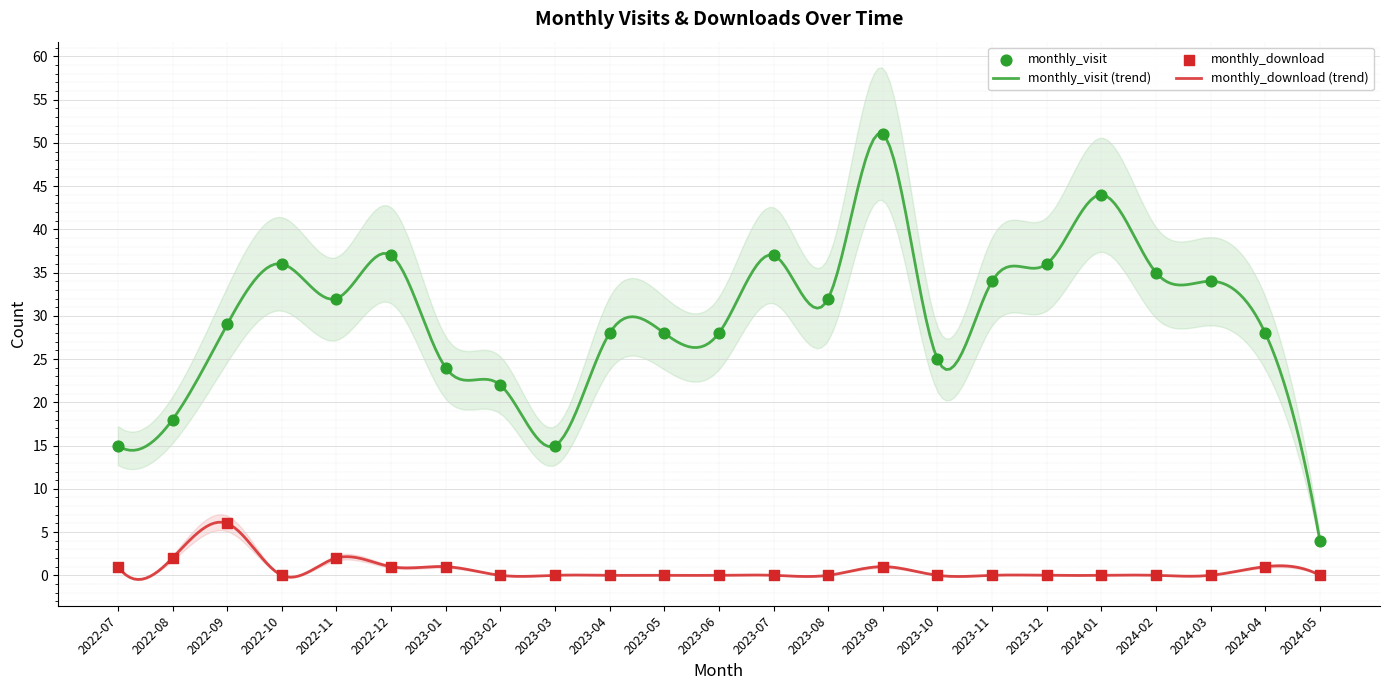

Which series has the largest Y range (max minus min)?

monthly_visit